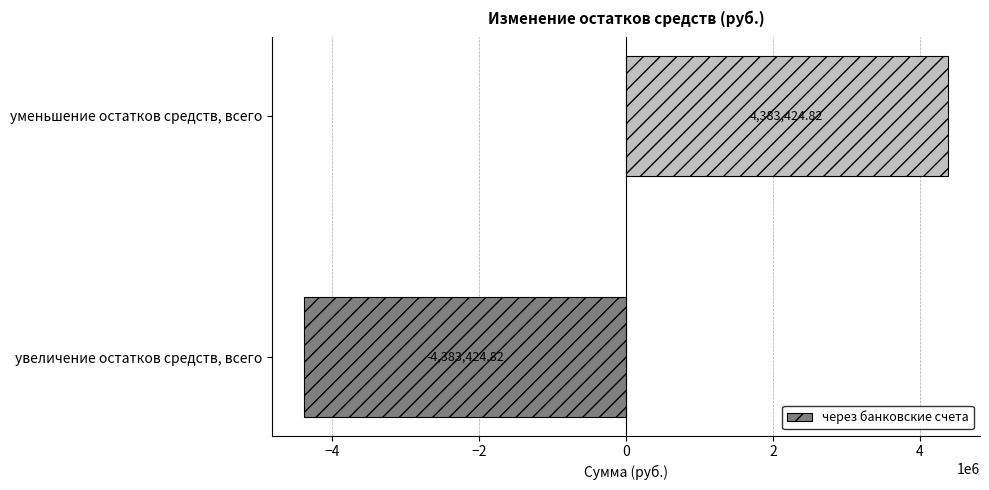

What is the minimum value shown in the chart?

-4383424.8